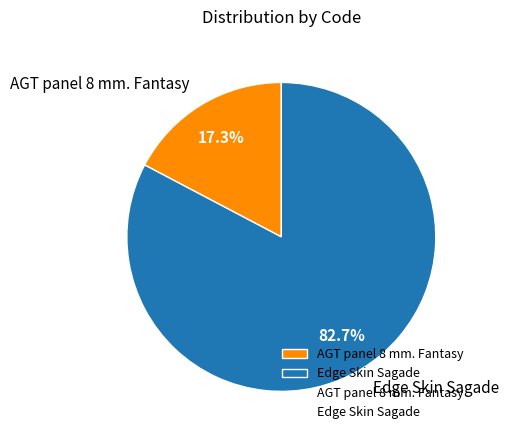

What is the ratio of the value at AGT panel 8 mm. Fantasy to the value at Edge Skin Sagade?

0.2